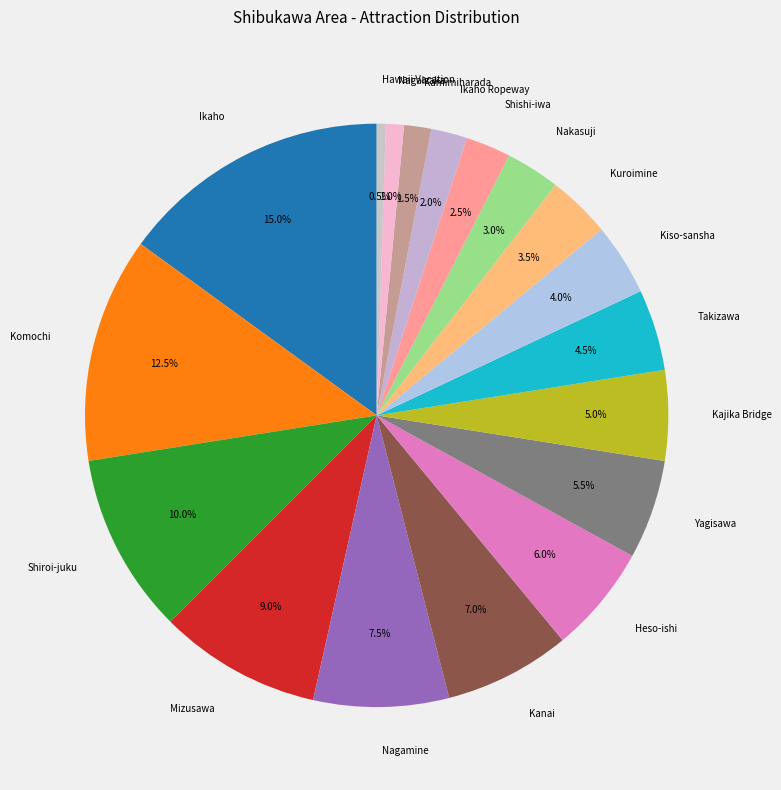

Count the number of slices in the pie.

18